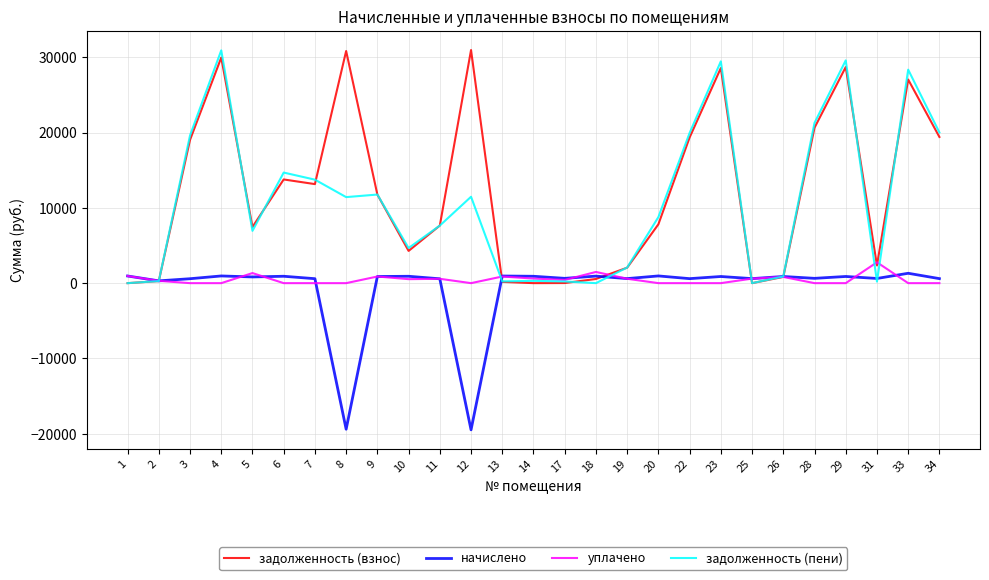

Which series has the largest total across all categories?

задолженность (взнос)